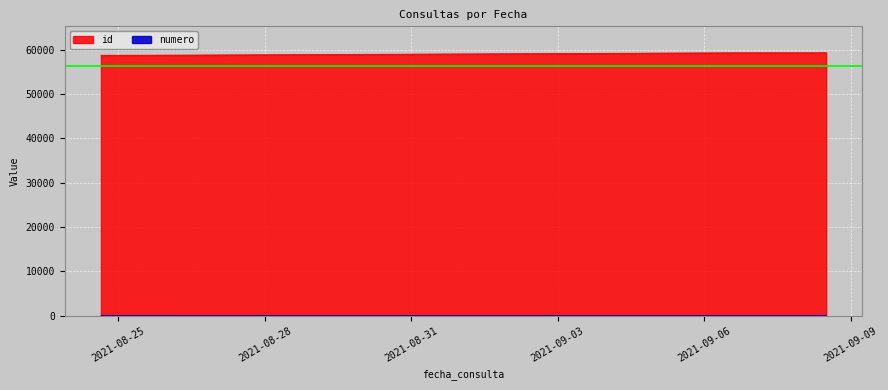

What is the difference between the maximum and second lowest values in the id series?

582